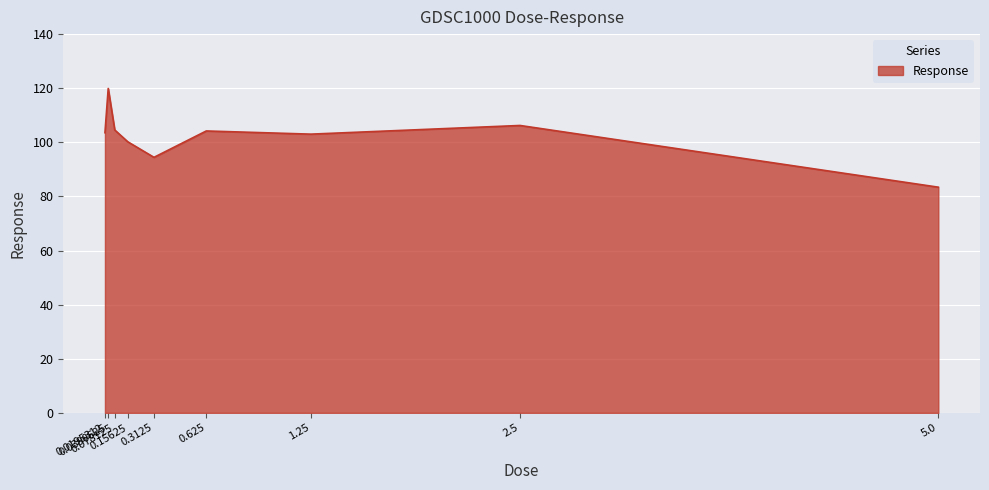

How many interior local peaks (higher than both neighbors) does the data have?

3